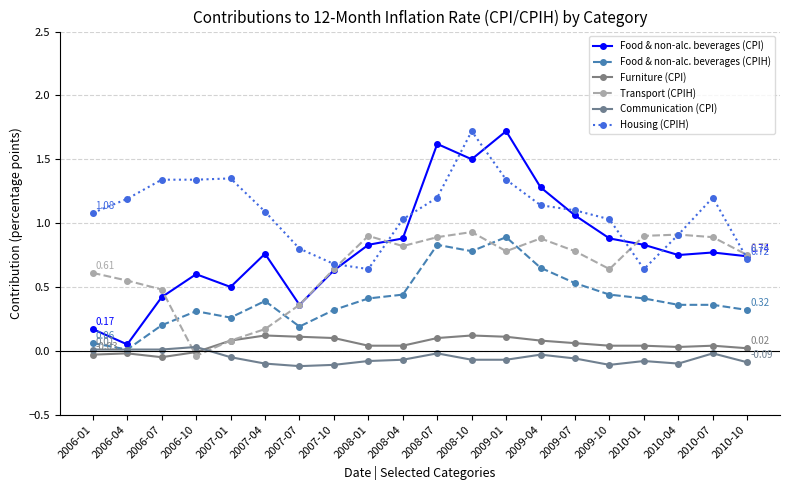

How many lines are shown in the chart?

6